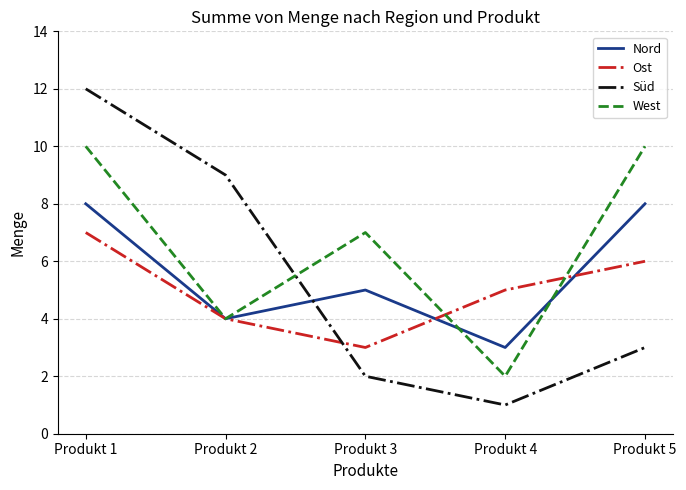

Read the West value at Produkt 5.

10